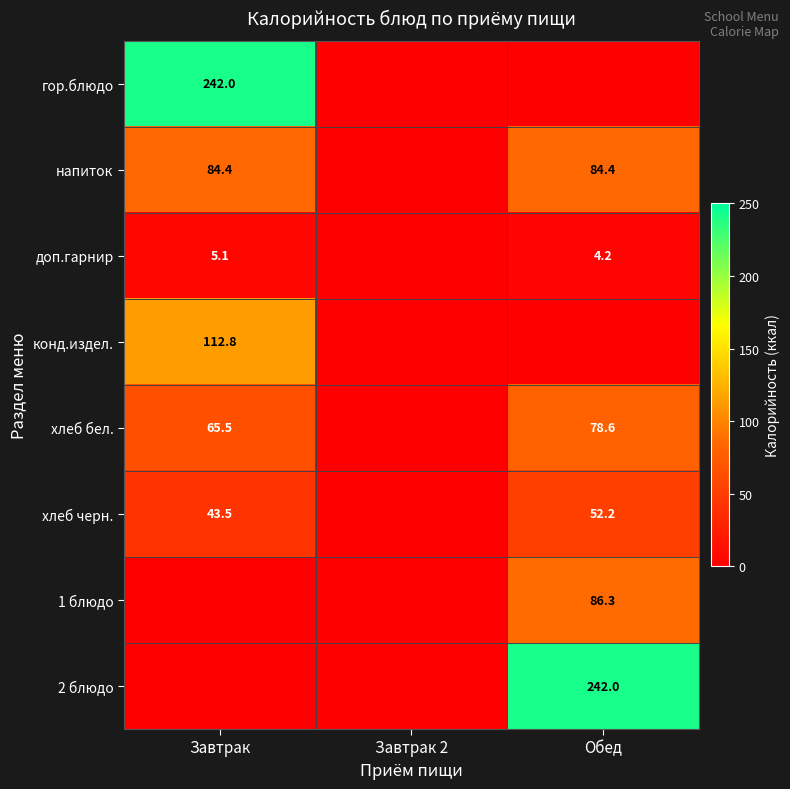

True or false: гор.блюдо has a value of 242.0 at Завтрак.

True